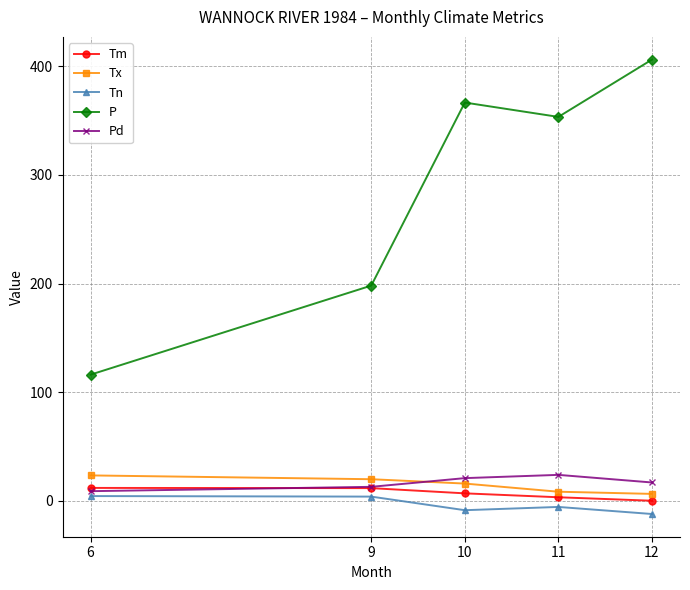

Which series has the widest spread of values?

P